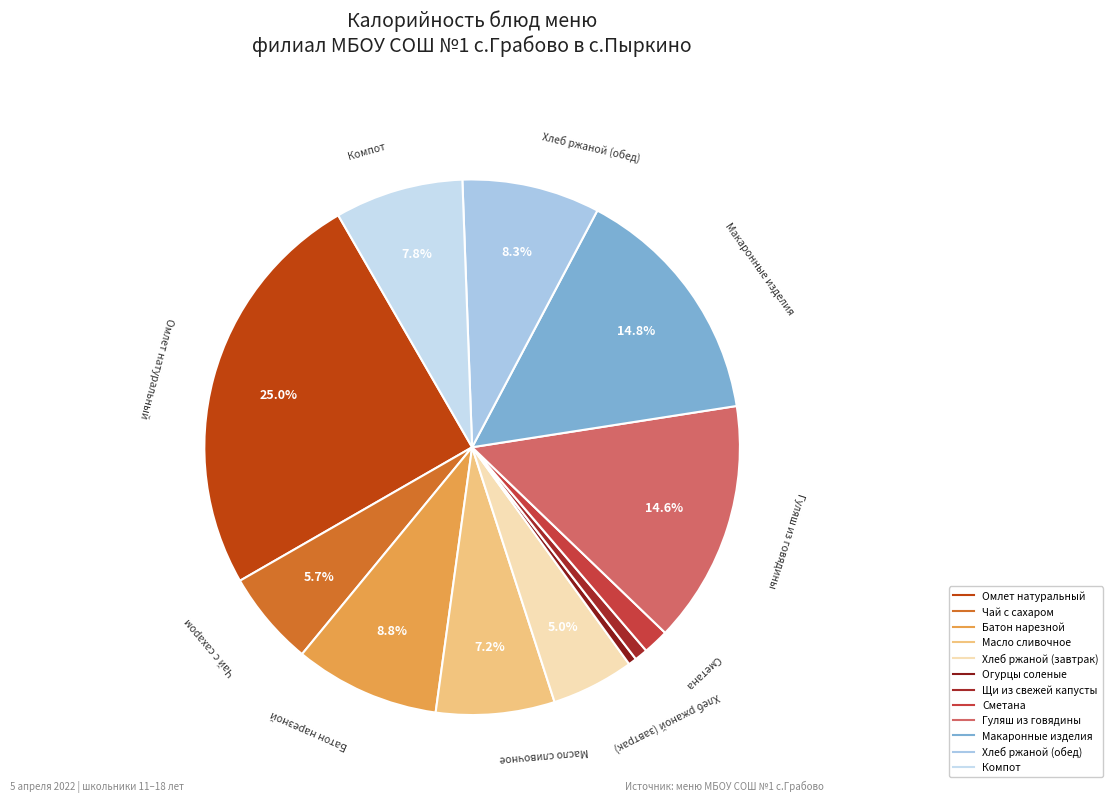

Does Компот account for over 50% of the chart?

No